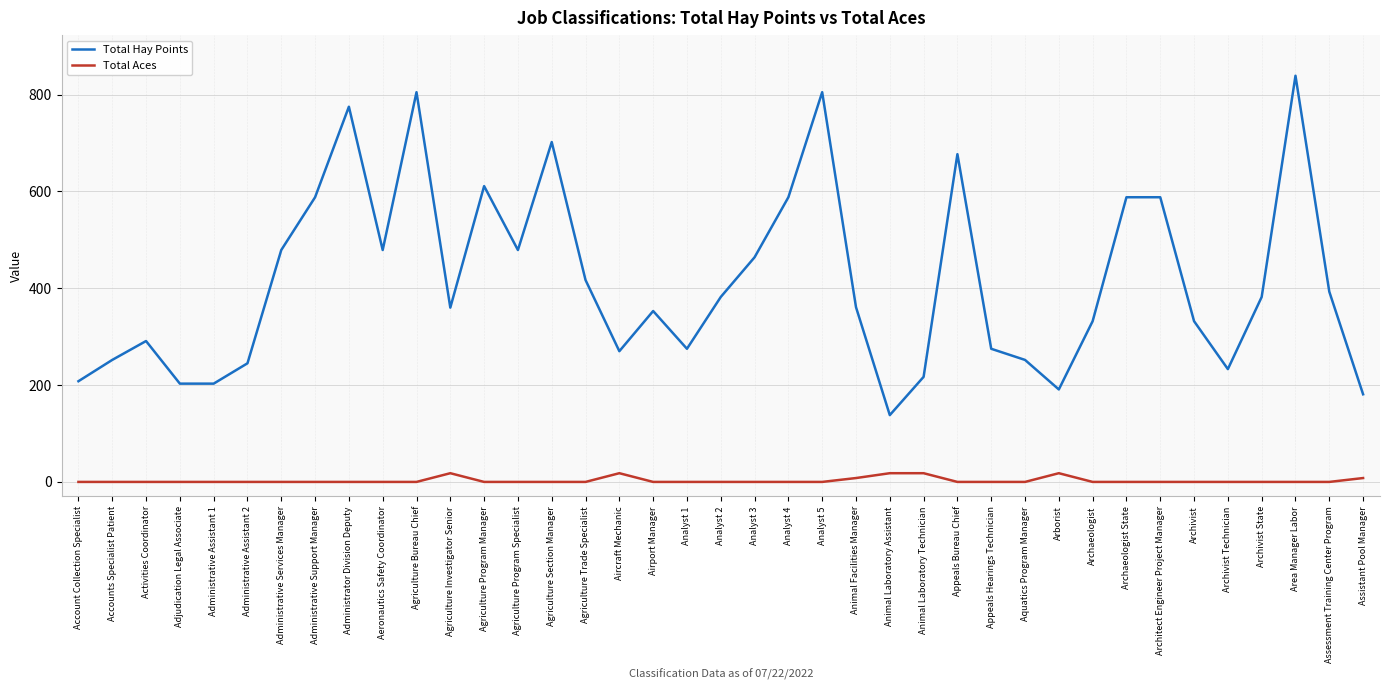

What is the average value of the Total Aces series?

3